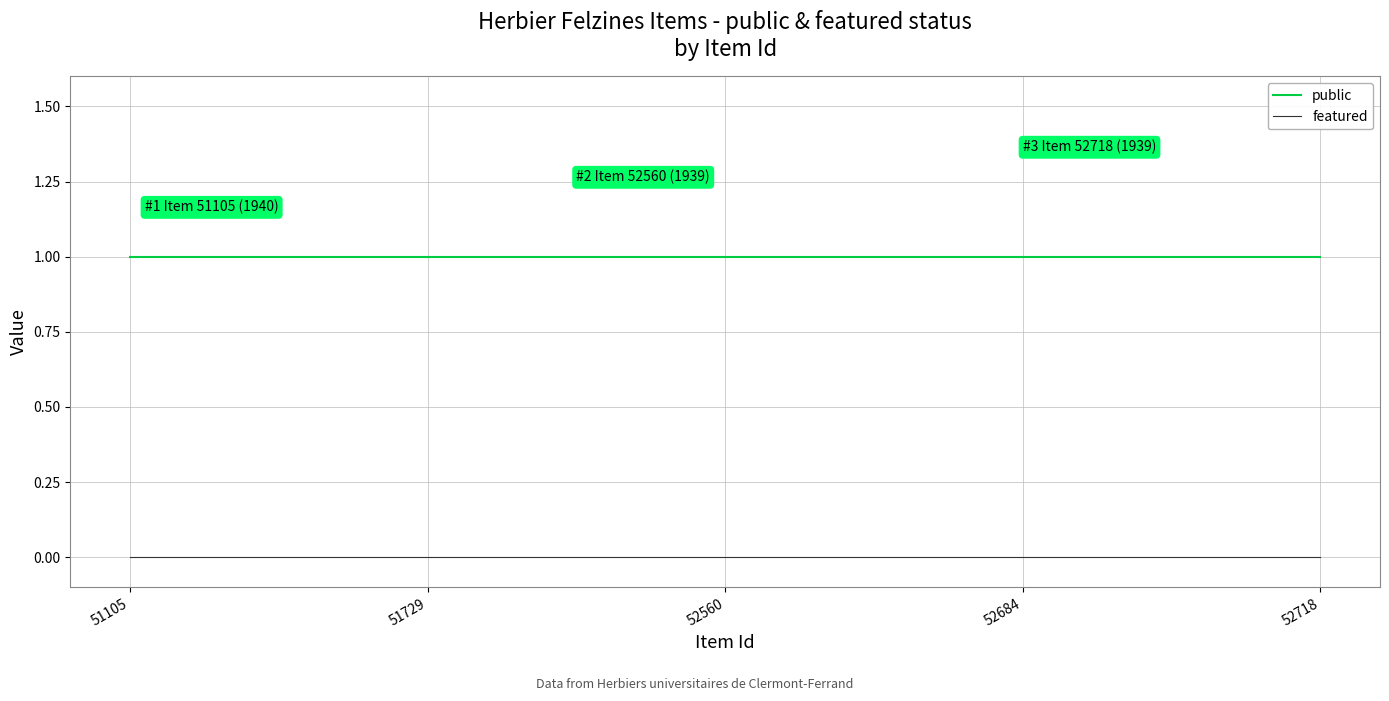

Is the value of public at 51729 greater than the value of featured at 52684?

Yes